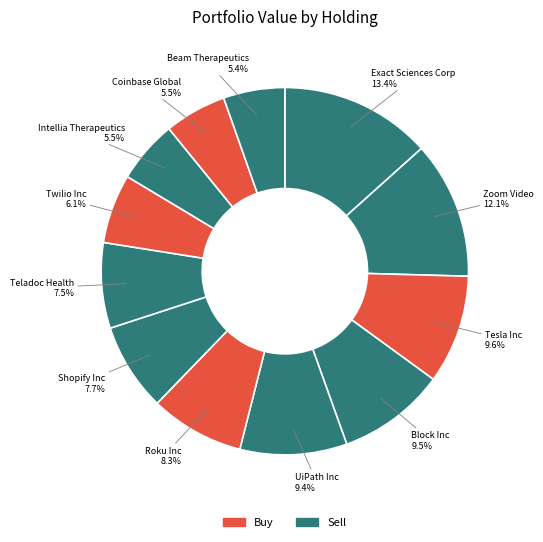

To the nearest percent, what is the difference between the largest and smallest slice percentages?

8%